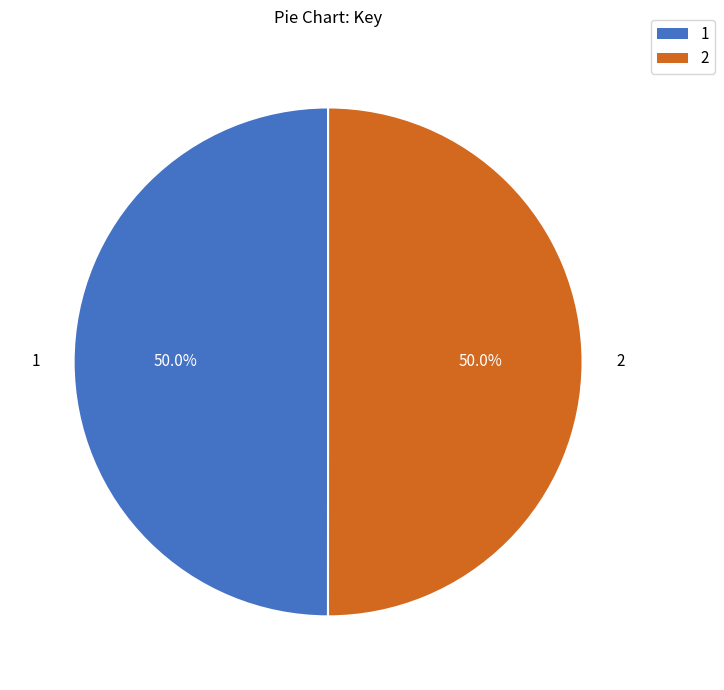

What percentage is the 1 slice, to the nearest percent?

50%